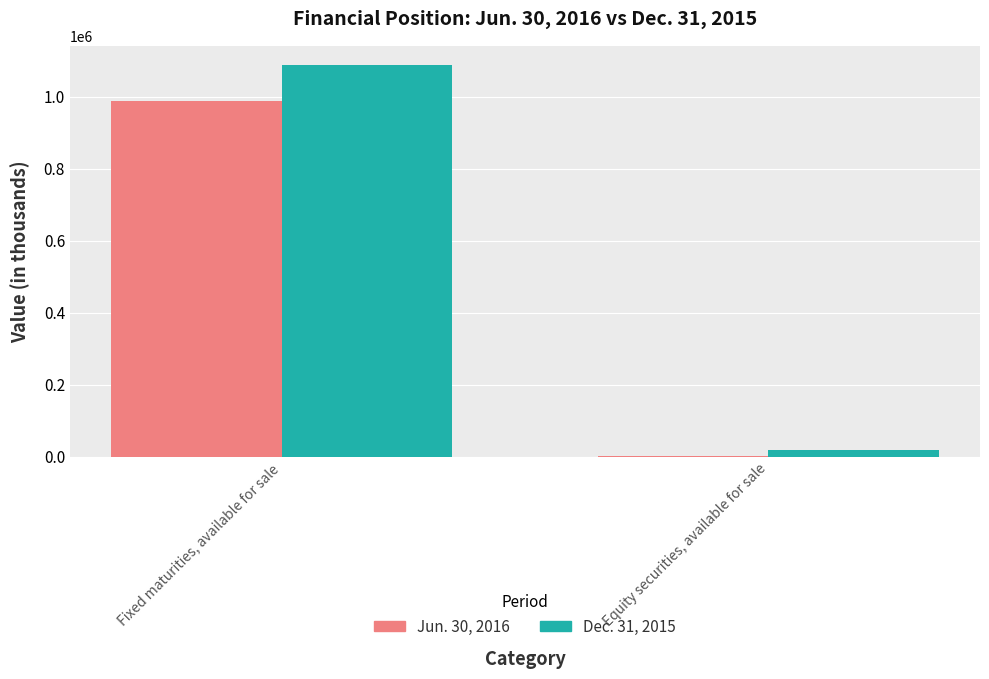

Reading right to left, transcribe all the data shown in this chart.

Jun. 30, 2016: 1167	988052
Dec. 31, 2015: 18275	1087582